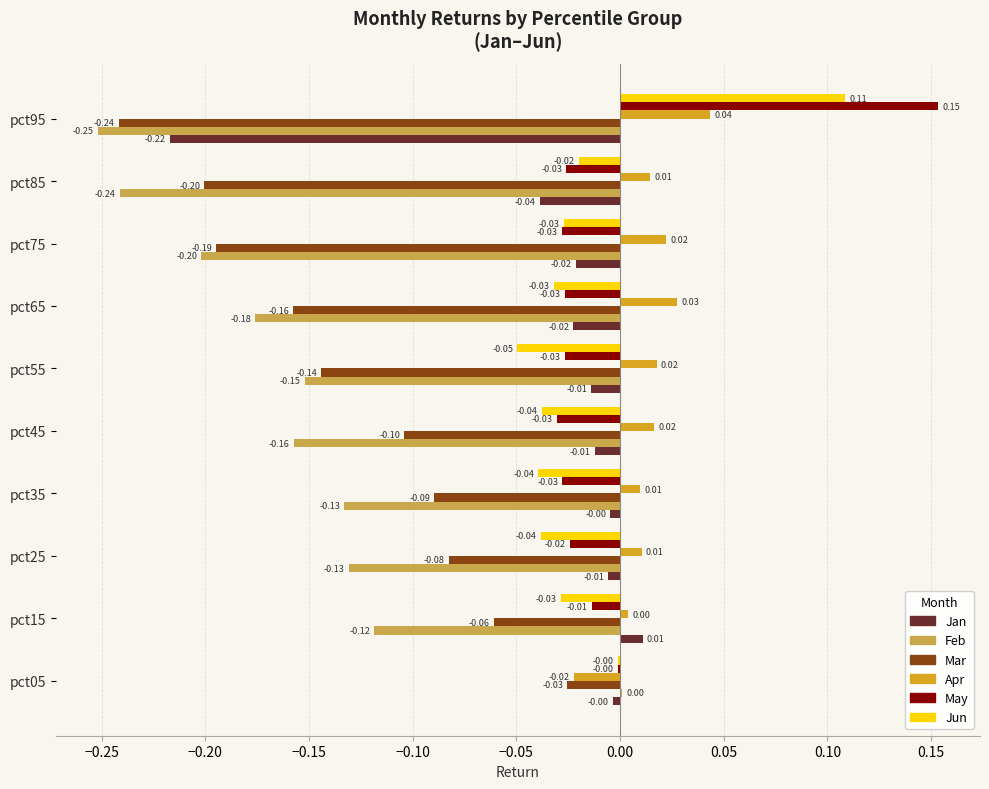

Which series has the largest total across all categories?

Apr